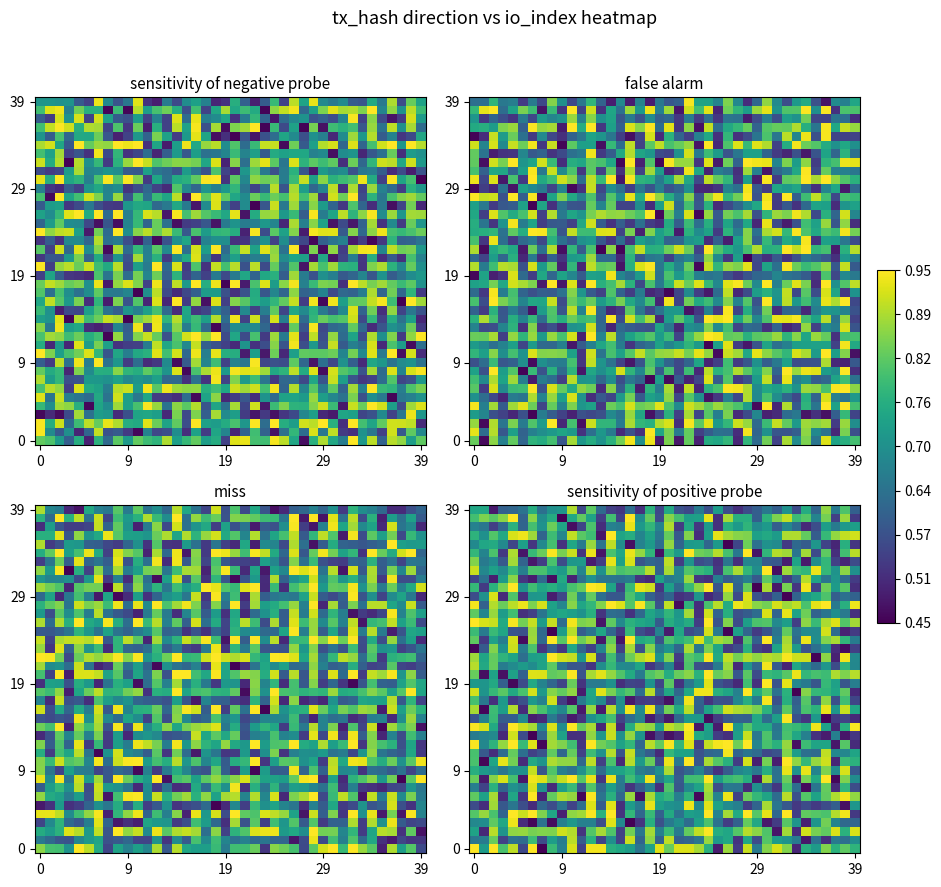

How many distinct data groups are displayed?

40